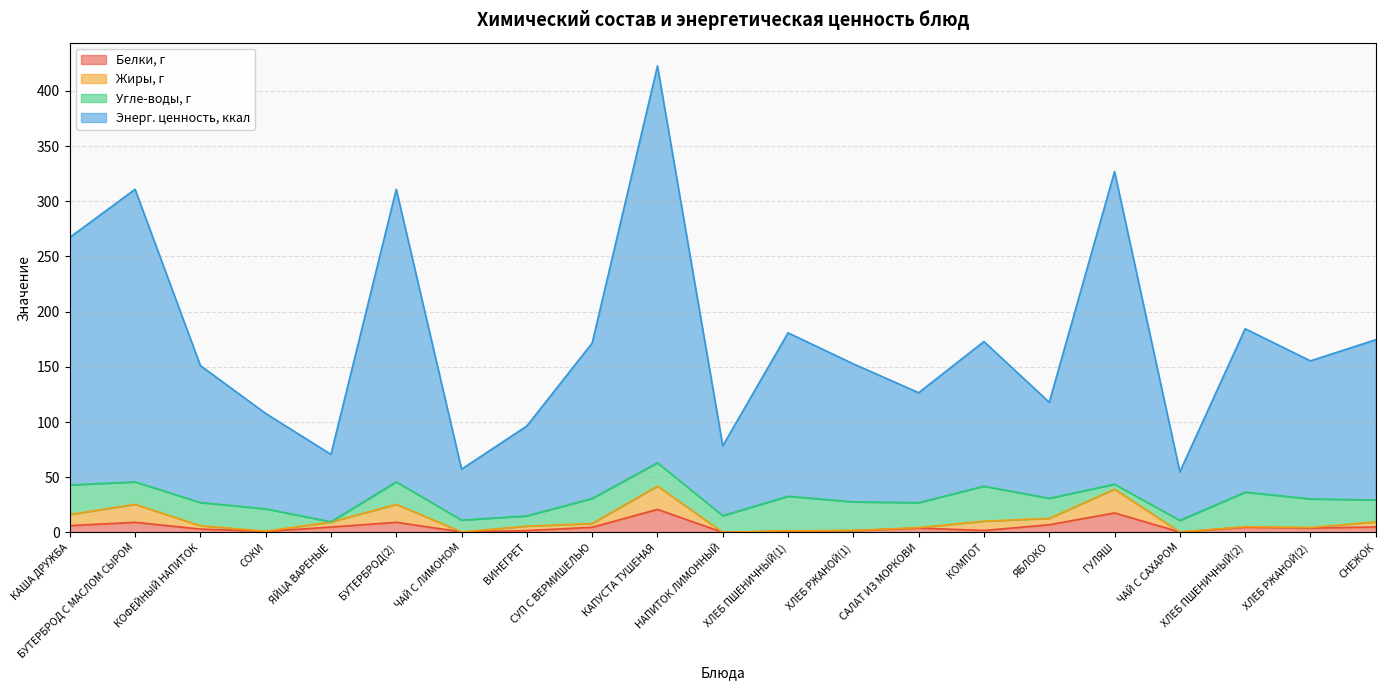

Does the chart display data point markers on the line(s)?

No